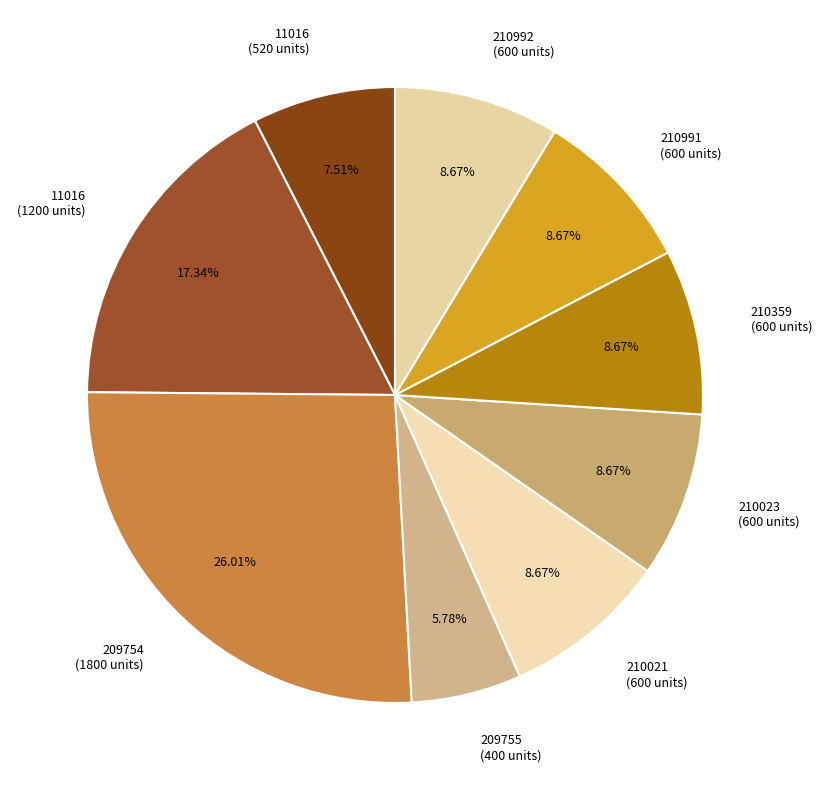

What is the smallest slice in the pie chart?

209755 (400 units)